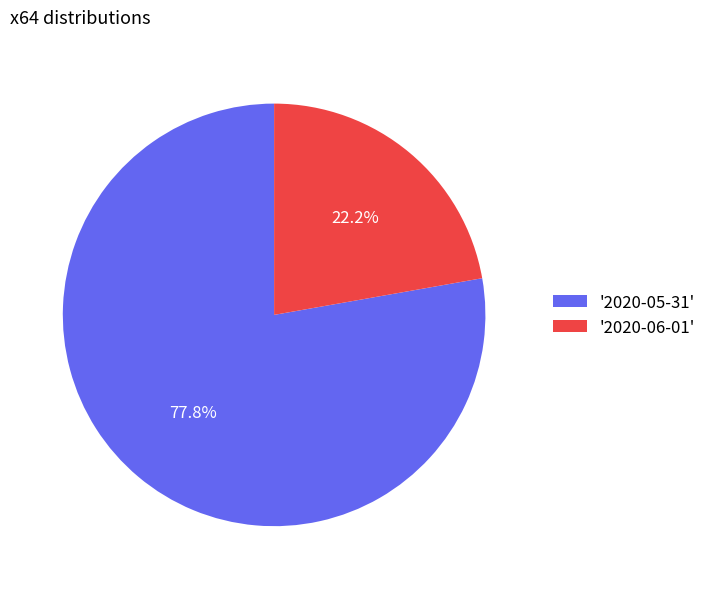

Between '2020-06-01' and '2020-05-31', which is larger?

'2020-05-31'